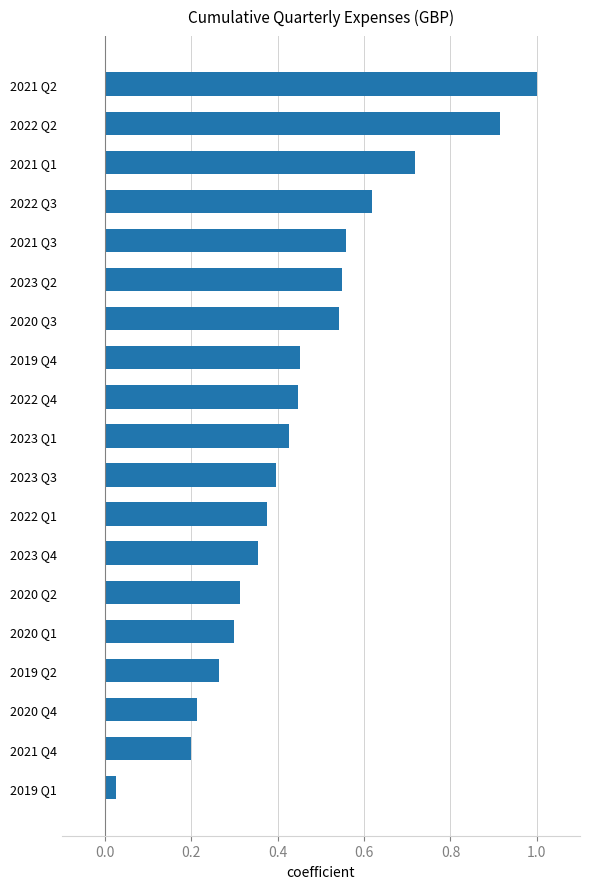

At which label is the value closest to 0?

2019 Q1